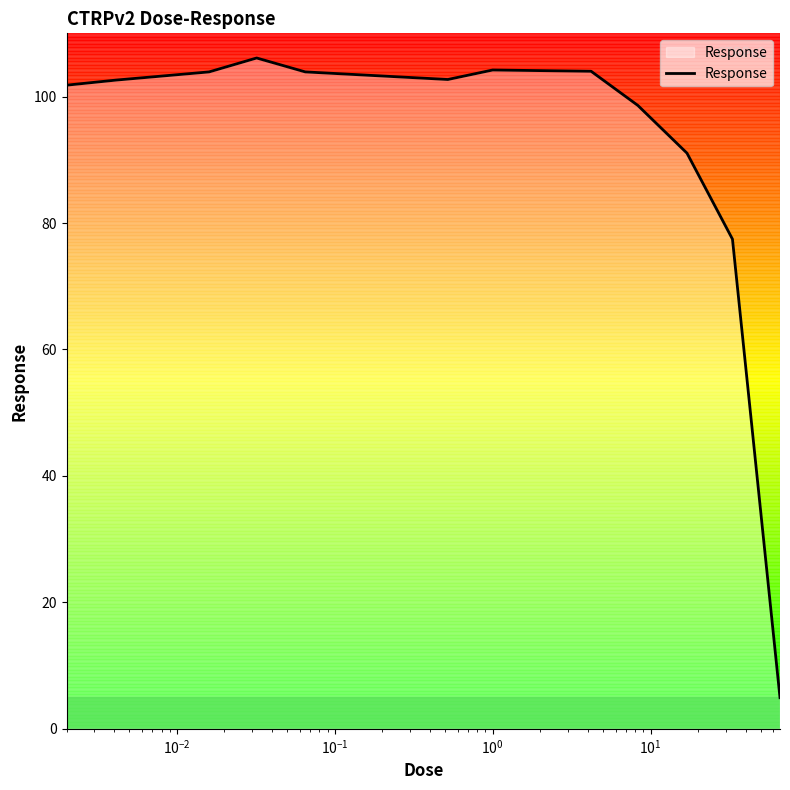

What is the maximum value shown in the chart?

106.1